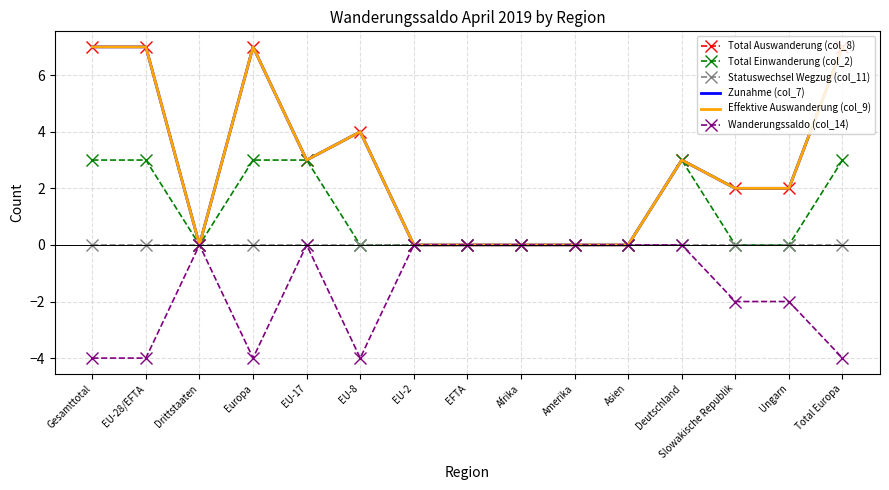

What is the highest value of the Total Auswanderung (col_8) series?

7